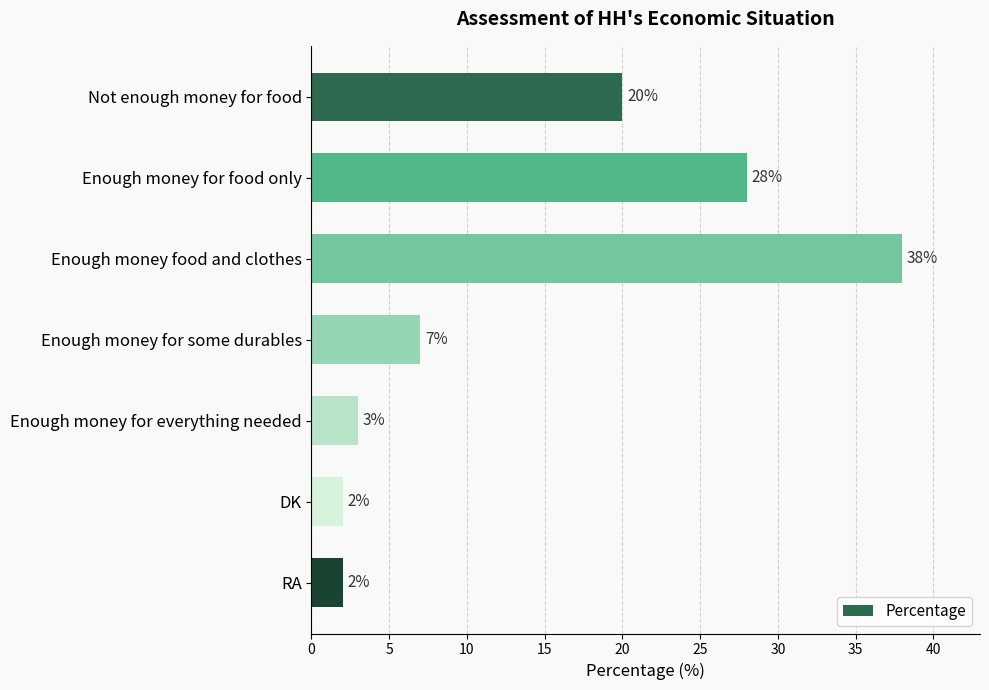

What is the value of the 4th bar from the top?

7